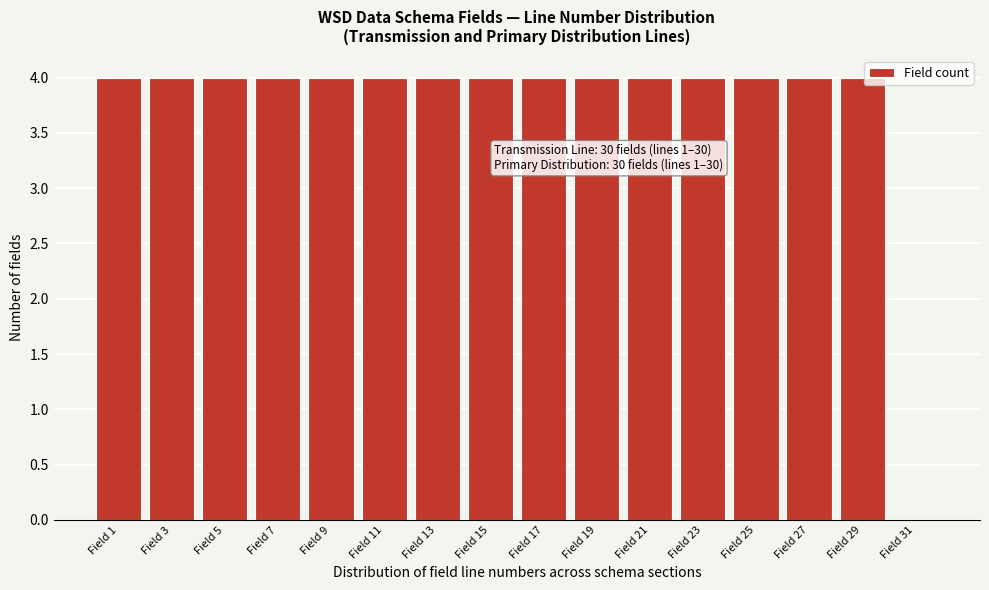

Reading left to right, what are all the values shown in this chart?

Field 1=4	Field 3=4	Field 5=4	Field 7=4	Field 9=4	Field 11=4	Field 13=4	Field 15=4	Field 17=4	Field 19=4	Field 21=4	Field 23=4	Field 25=4	Field 27=4	Field 29=4	Field 31=0